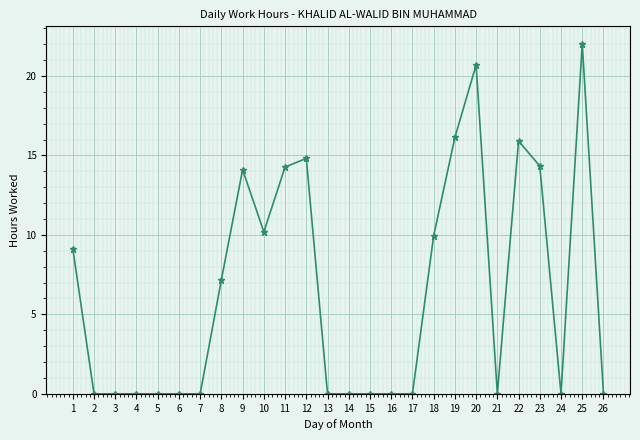

The chart shows a value of 1.9 at 1. True or false?

False